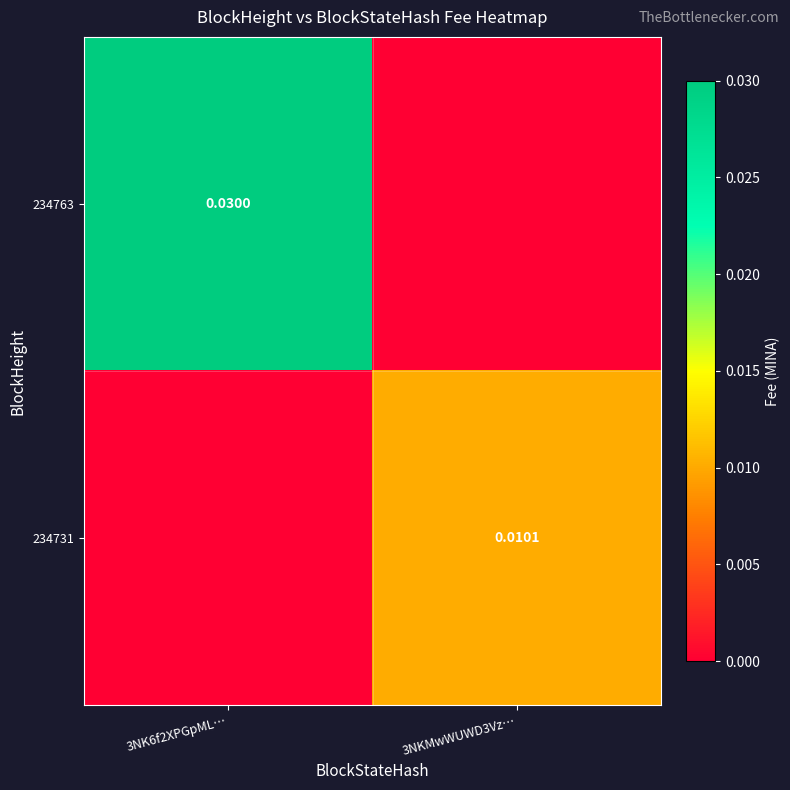

Is the value of 234731 at 3NKMwWUWD3Vz… greater than the value of 234763 at 3NK6f2XPGpML…?

No